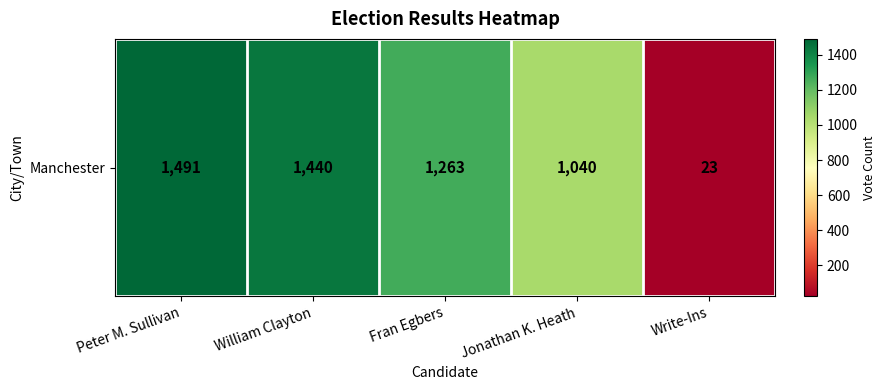

Reading left to right, what are all the values shown in this chart?

Peter M. Sullivan=1491	William Clayton=1440	Fran Egbers=1263	Jonathan K. Heath=1040	Write-Ins=23